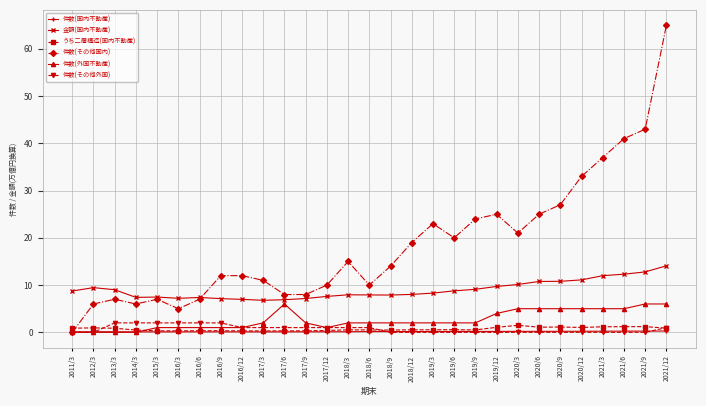

Which series has the widest spread of values?

件数(その他国内)